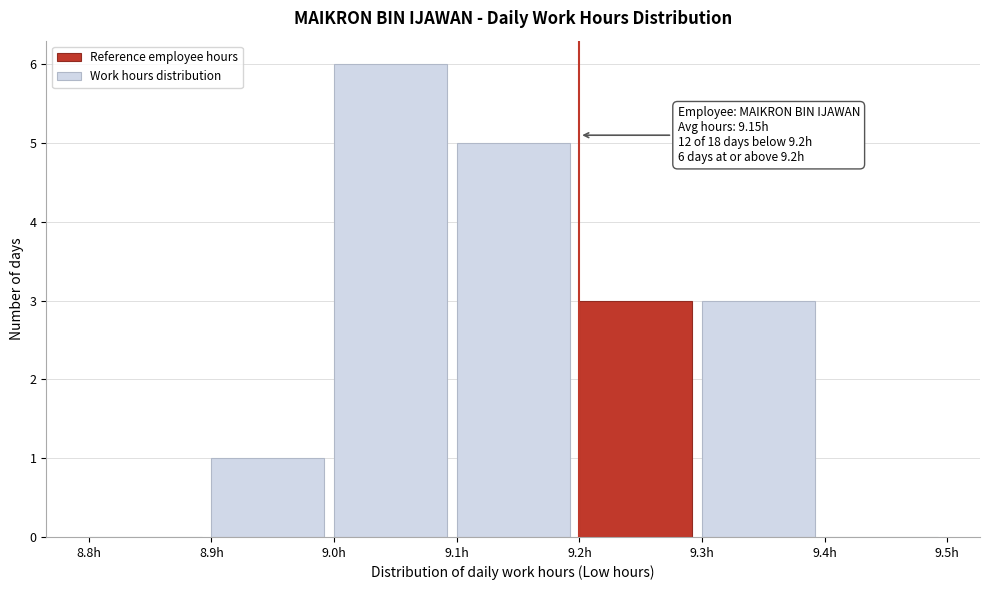

Over which range of the x-axis is the bar tallest?

9.0 to 9.1